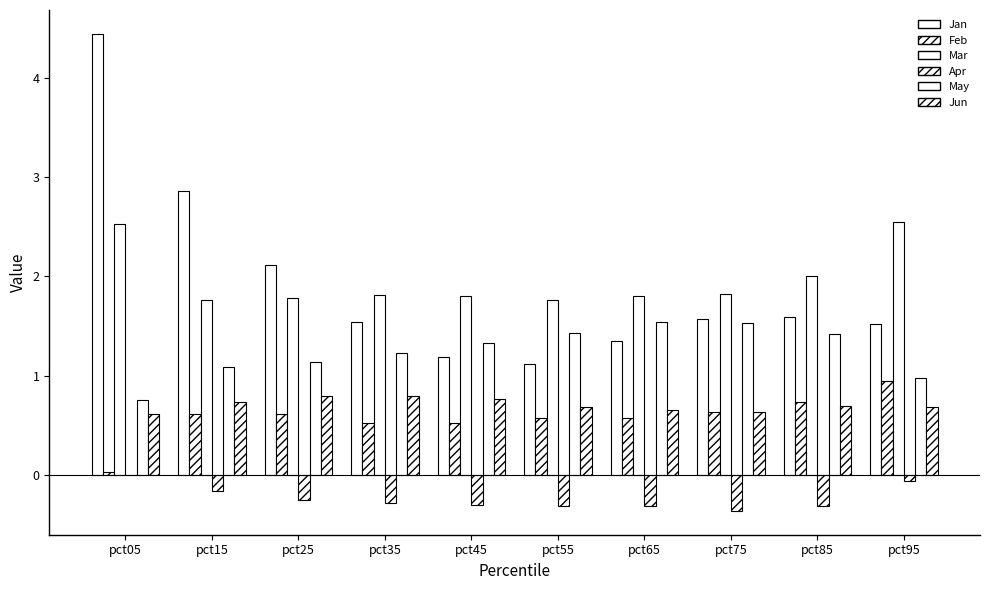

What is the difference between the maximum and second lowest values in the Jun series?

0.2